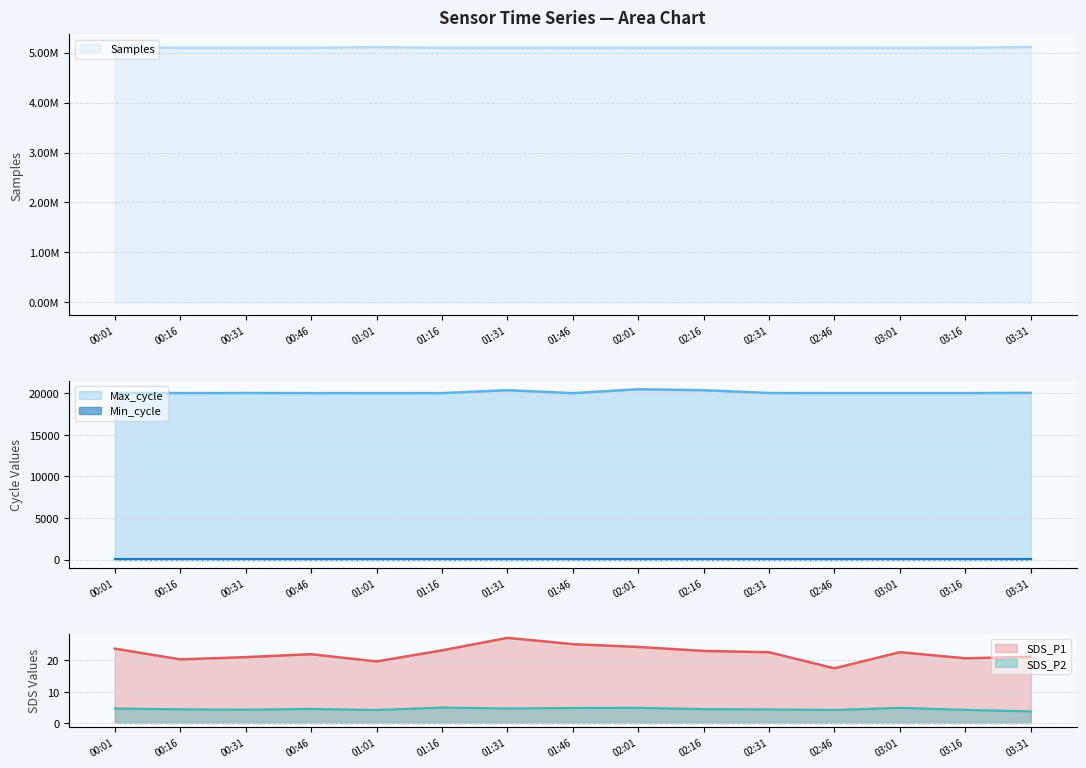

At which label does SDS_P2 reach its peak?

01:16